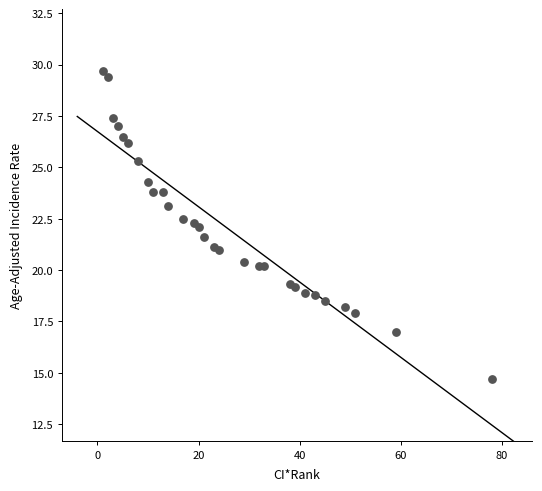

What is the range of X values (max minus min)?

77.0